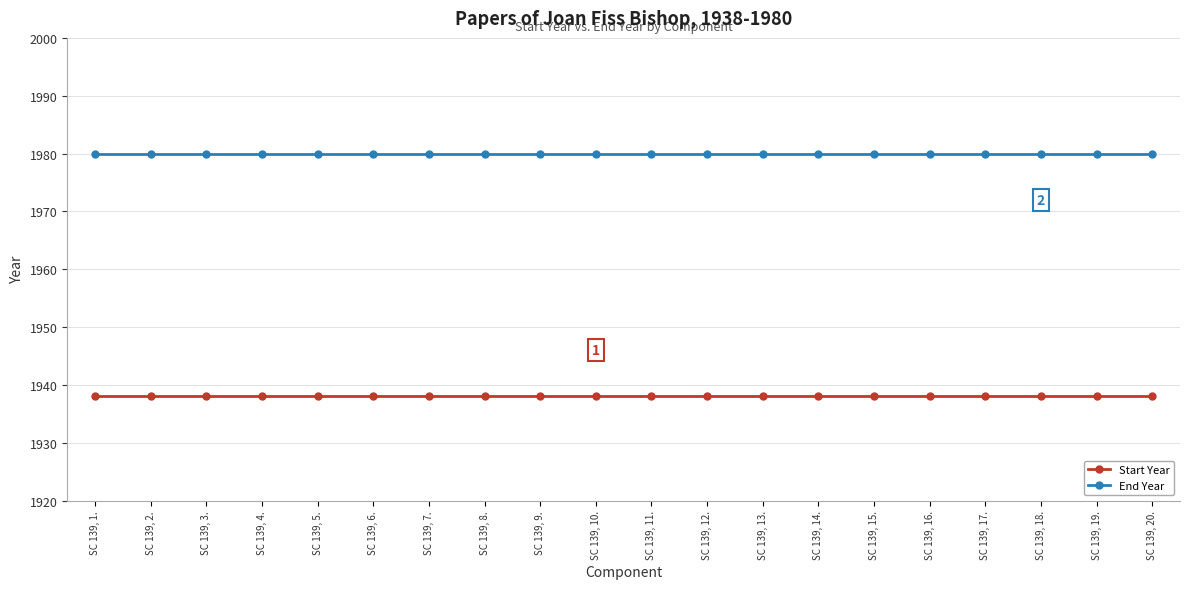

True or false: End Year and Start Year intersect in this chart.

False